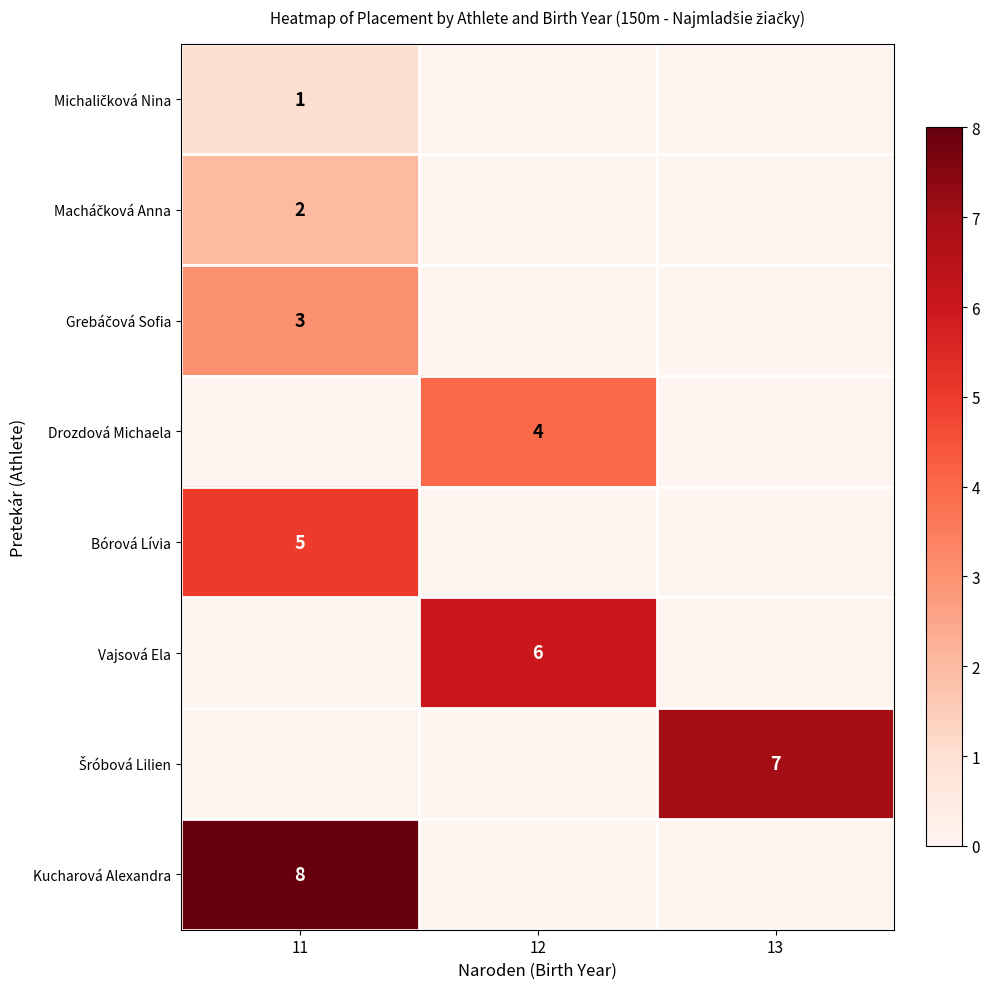

What is the greatest value displayed?

8